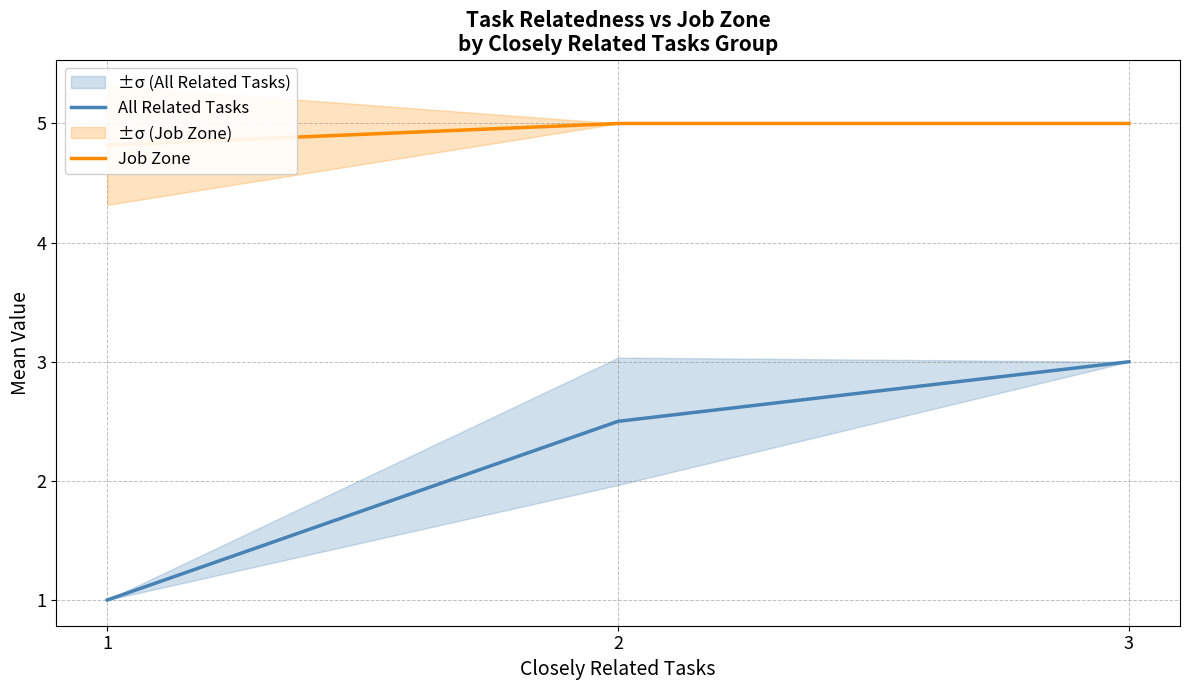

At which category does the chart reach its peak across all series?

2